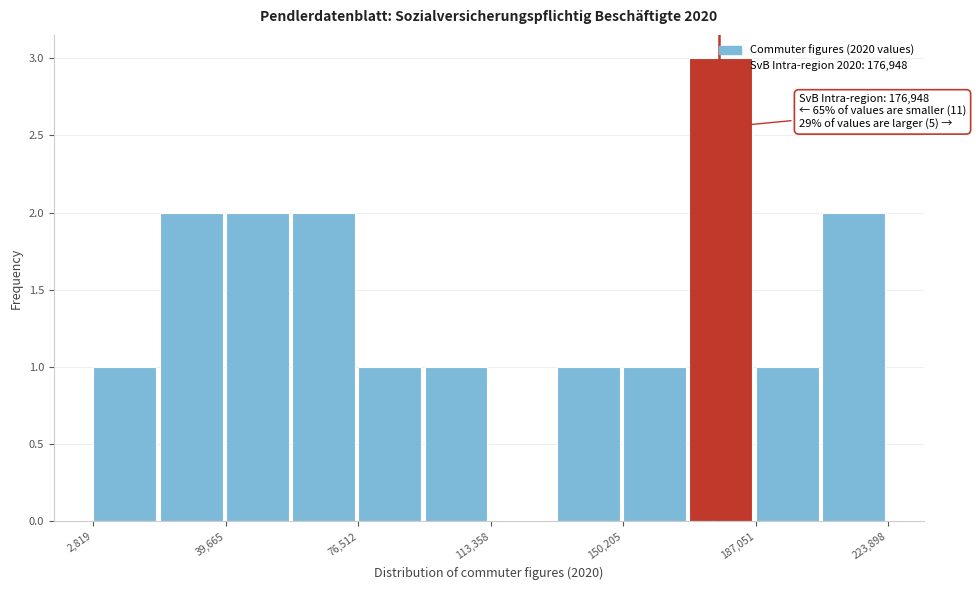

Read against the x-axis, roughly where is the centre of the tallest bar?

175000